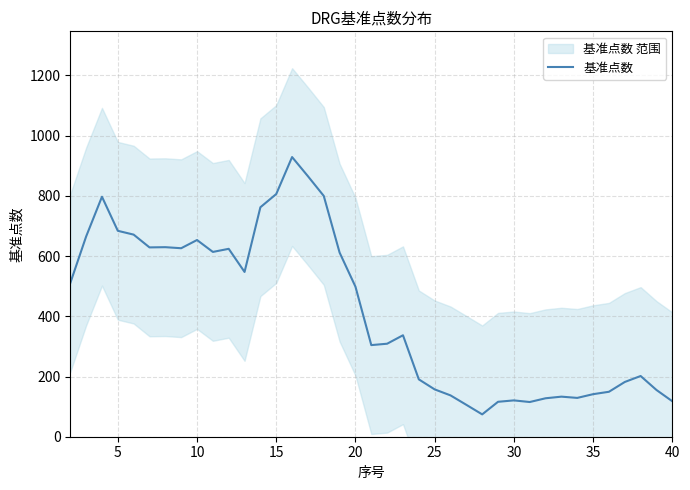

Does the chart have visible grid lines?

Yes